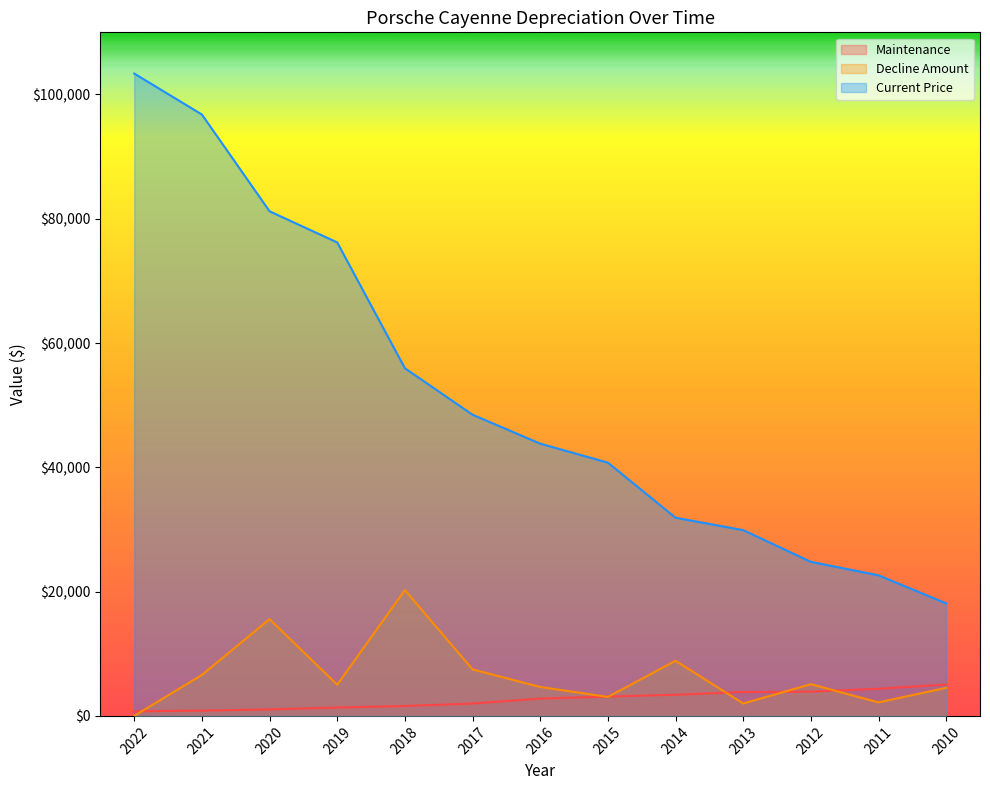

The value of Decline Amount at 2016 is 6611. True or false?

False